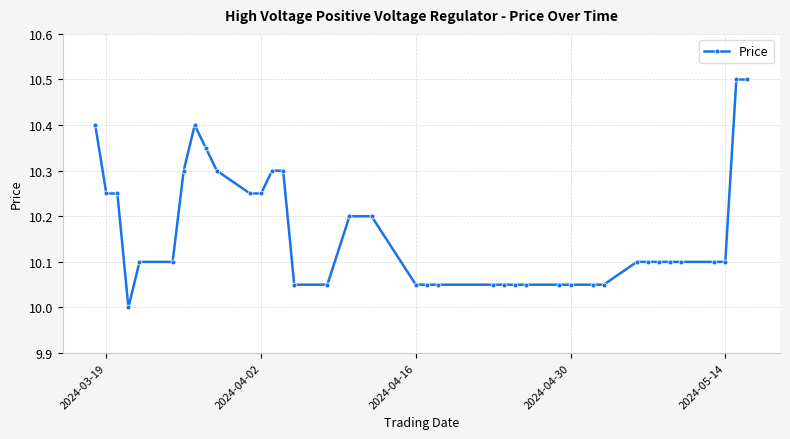

What is the greatest value displayed?

10.5